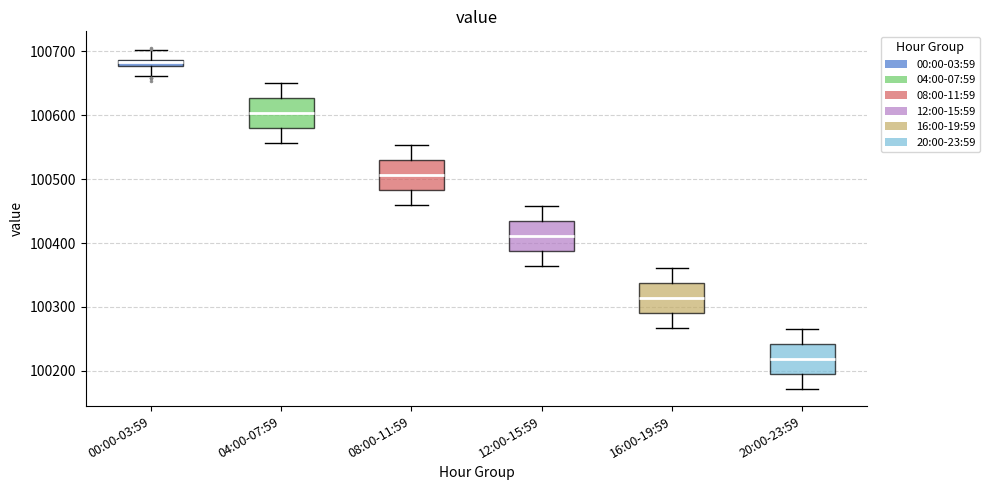

Which box's median line is the highest?

00:00-03:59